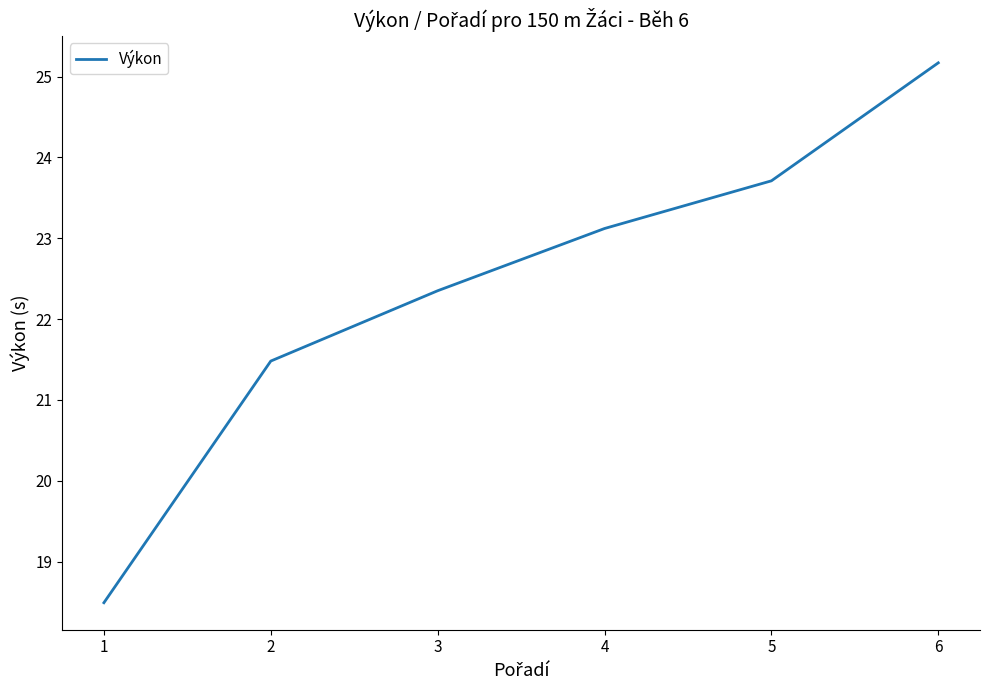

What is the greatest value displayed?

25.2